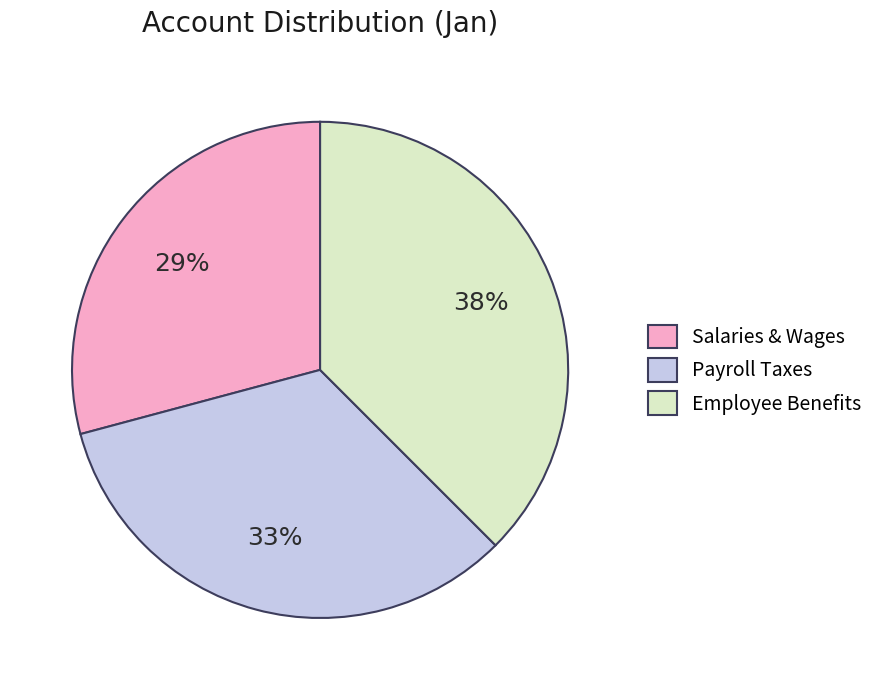

Rank the categories by value from lowest to highest.

Salaries & Wages, Payroll Taxes, Employee Benefits